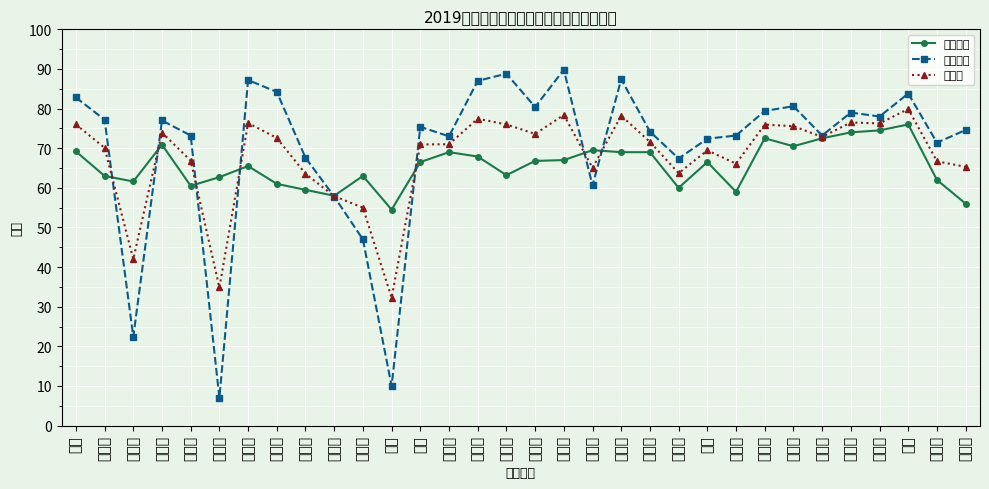

Reading left to right, what are all the values shown in this chart?

笔试成绩: 谭健=69.2	池哲厚=63.0	陈仁贵=61.6	吴仙花=70.9	张婧煜=60.5	吴衍燕=62.7	林丽芳=65.5	温丽红=61.0	林维炫=59.5	邱丽娟=58.0	陈丽娜=63.0	林铃=54.5	卢旭=66.5	范福萍=69.0	张礼谦=67.9	蔡兰铠=63.2	洪华斌=66.8	林婷婷=67.0	张小花=69.5	陈树男=69.0	涂晓文=69.0	罗小容=60.0	吴健=66.5	陈昌鸿=59.0	黄华丽=72.5	周慧玲=70.5	连双华=72.5	邱春香=74.0	张林秀=74.5	黄娟=76.0	邓娟娟=62.0	余丽华=56.0
面试成绩: 谭健=82.8	池哲厚=77.2	陈仁贵=22.4	吴仙花=77.0	张婧煜=73.2	吴衍燕=7.0	林丽芳=87.2	温丽红=84.2	林维炫=67.6	邱丽娟=57.8	陈丽娜=47.0	林铃=10.0	卢旭=75.4	范福萍=73.0	张礼谦=87.0	蔡兰铠=88.8	洪华斌=80.4	林婷婷=89.8	张小花=60.6	陈树男=87.4	涂晓文=74.2	罗小容=67.4	吴健=72.4	陈昌鸿=73.2	黄华丽=79.4	周慧玲=80.6	连双华=73.2	邱春香=79.0	张林秀=78.0	黄娟=83.8	邓娟娟=71.4	余丽华=74.6
总成绩: 谭健=76.0	池哲厚=70.1	陈仁贵=42.0	吴仙花=74.0	张婧煜=66.8	吴衍燕=34.9	林丽芳=76.3	温丽红=72.6	林维炫=63.5	邱丽娟=57.9	陈丽娜=55.0	林铃=32.2	卢旭=71.0	范福萍=71.0	张礼谦=77.5	蔡兰铠=76.0	洪华斌=73.6	林婷婷=78.4	张小花=65.0	陈树男=78.2	涂晓文=71.6	罗小容=63.7	吴健=69.5	陈昌鸿=66.1	黄华丽=76.0	周慧玲=75.5	连双华=72.8	邱春香=76.5	张林秀=76.2	黄娟=79.9	邓娟娟=66.7	余丽华=65.3